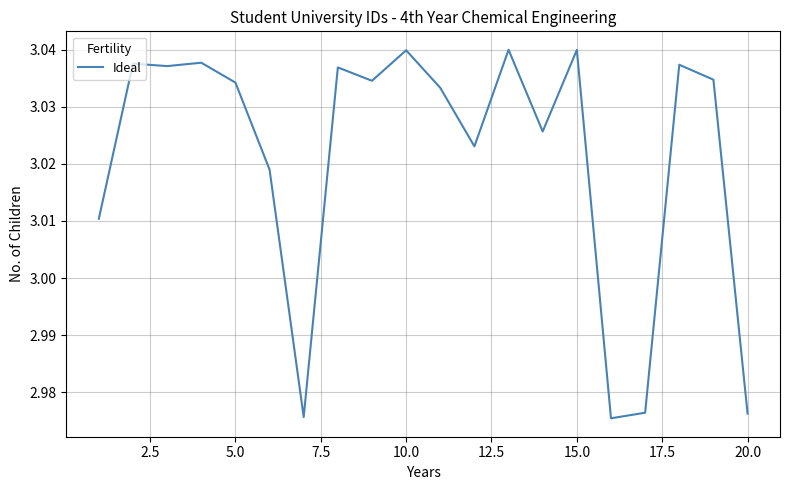

How many values are below 3?

4